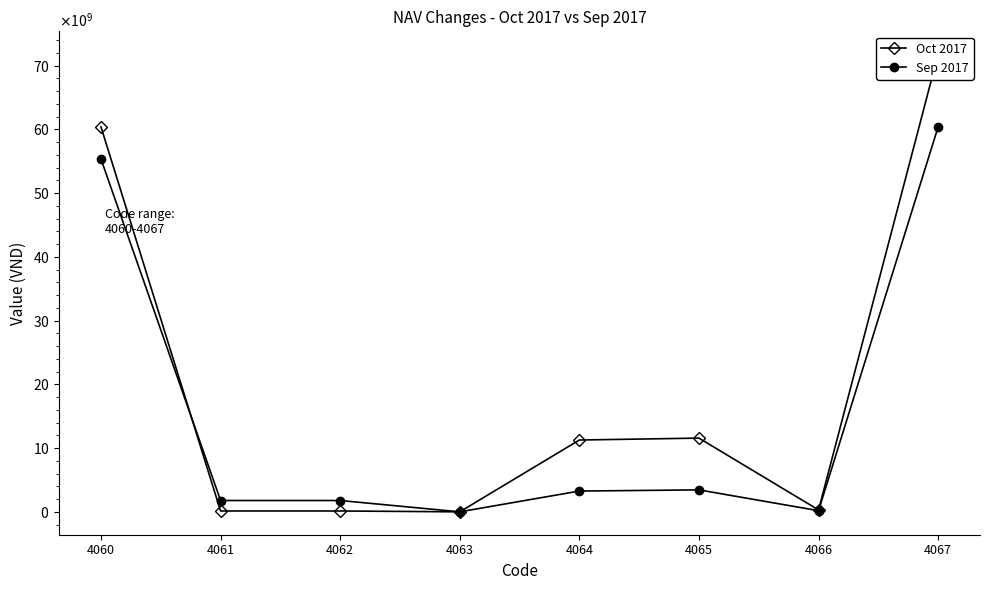

How many data points in Oct 2017 are less than 11268340238?

4